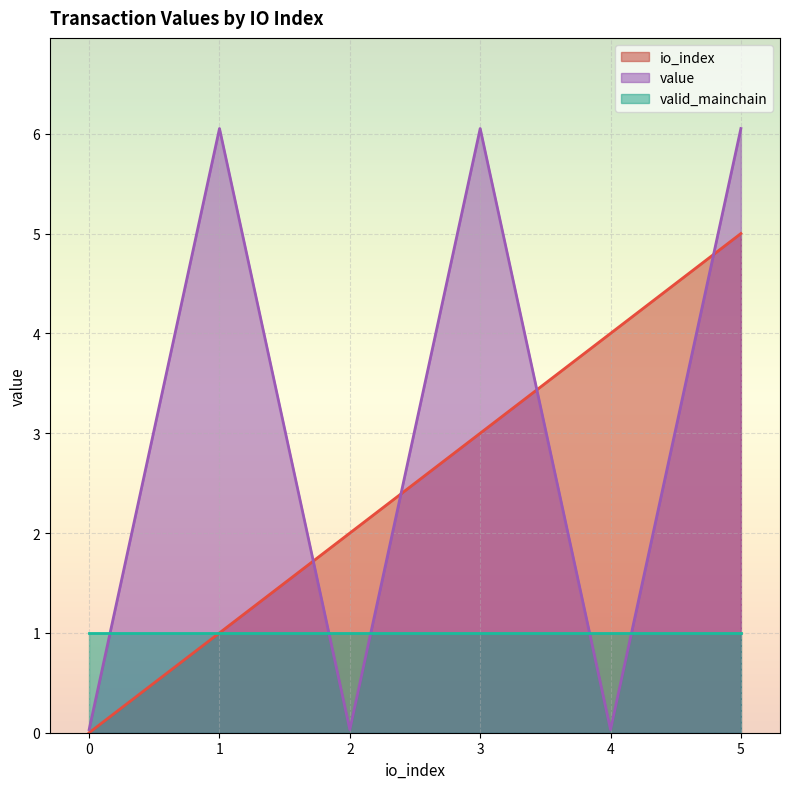

Rank the series by their maximum value, from highest to lowest.

value, io_index, valid_mainchain